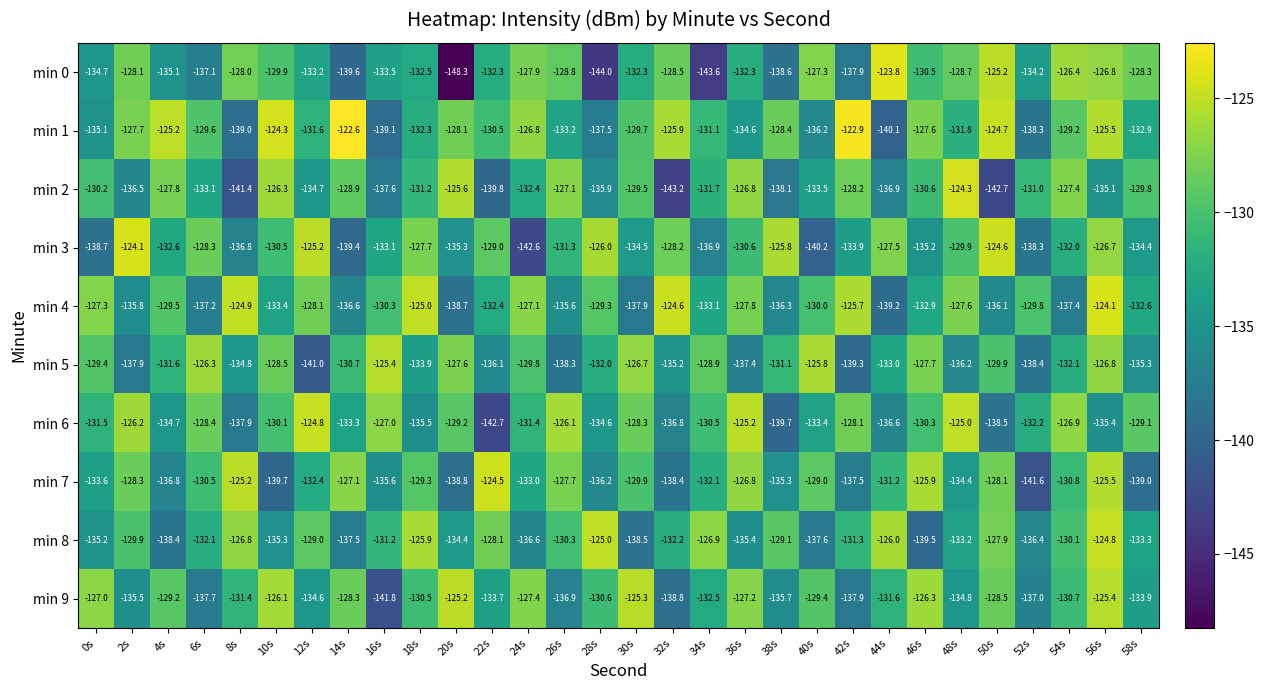

Which series changed the most between 16s and 52s?

min 5